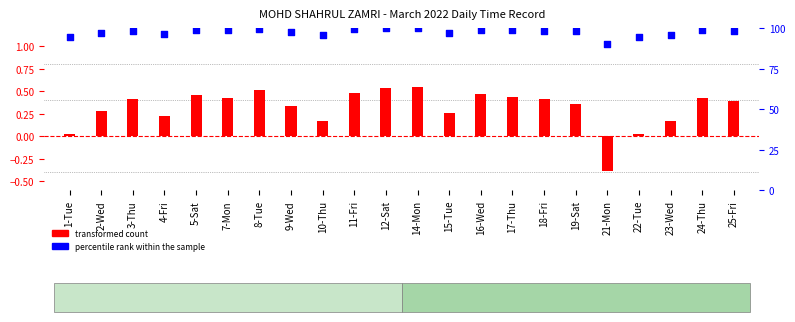

Which series has the largest Y range (max minus min)?

percentile rank within the sample